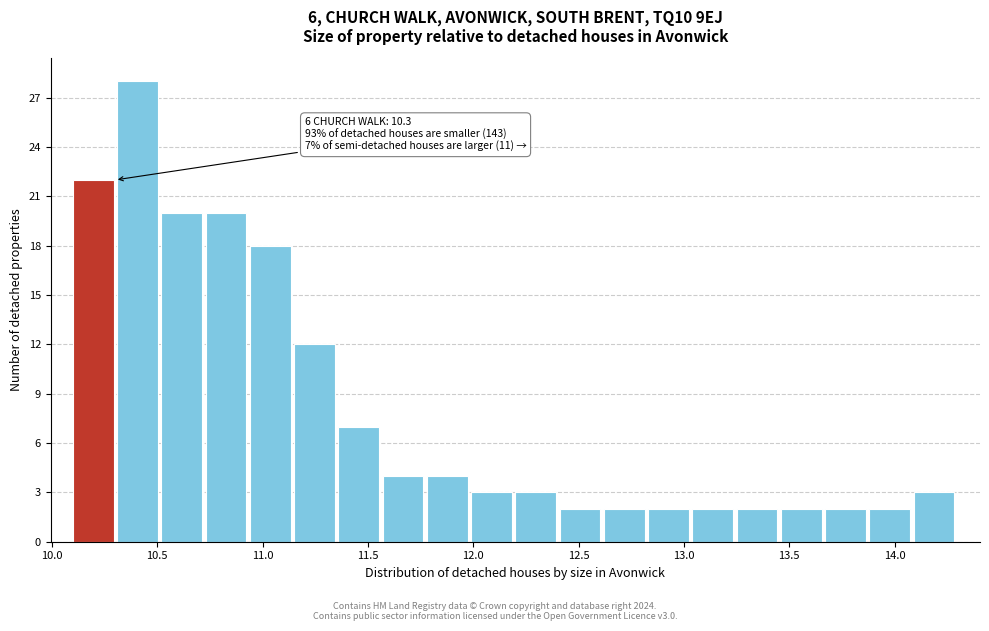

Which range on the x-axis has the tallest bar?

10.31 to 10.52